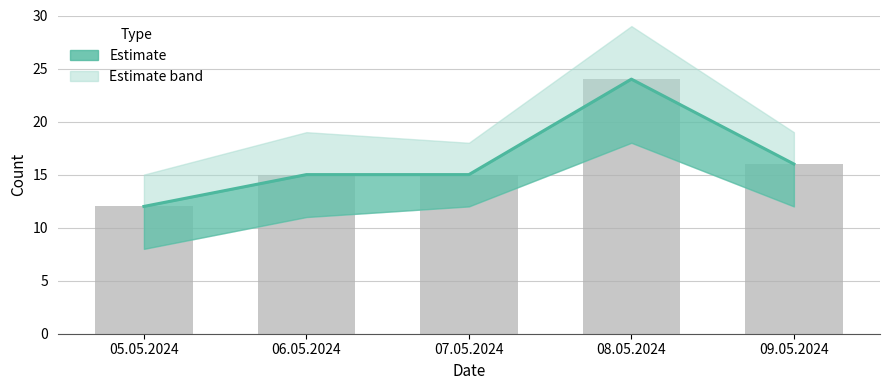

What is the difference between the second highest and minimum values?

4